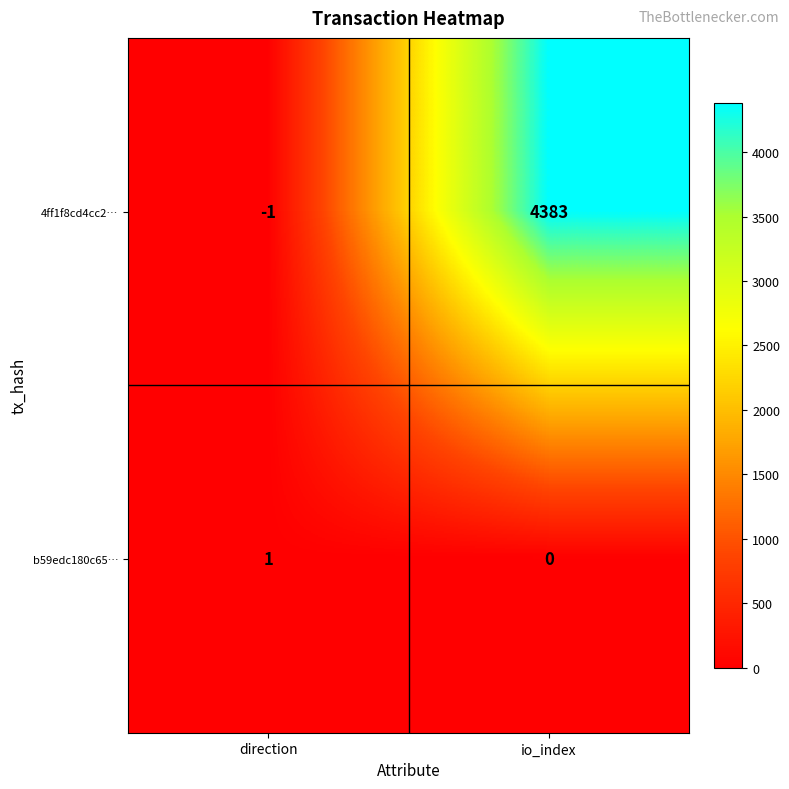

At which label is 4ff1f8cd4cc2… closest to 2191?

direction